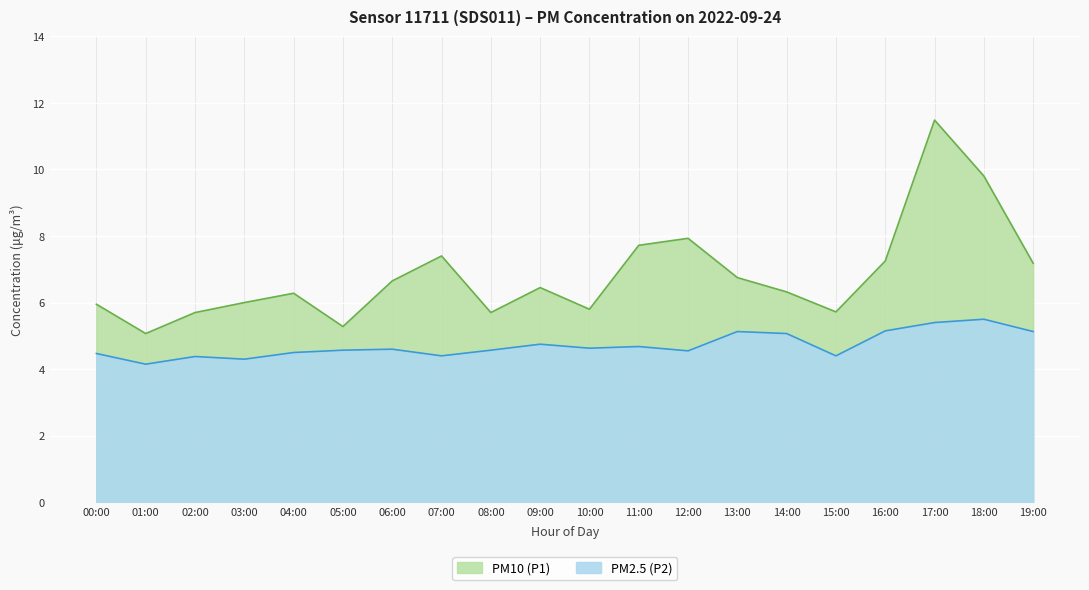

List the series in order of their overall mean, highest first.

P1, P2